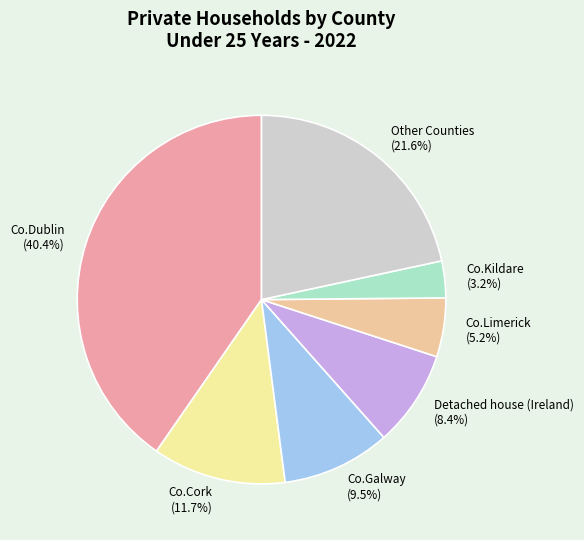

Combined, do Co.Dublin and Co.Cork account for over 50%?

Yes